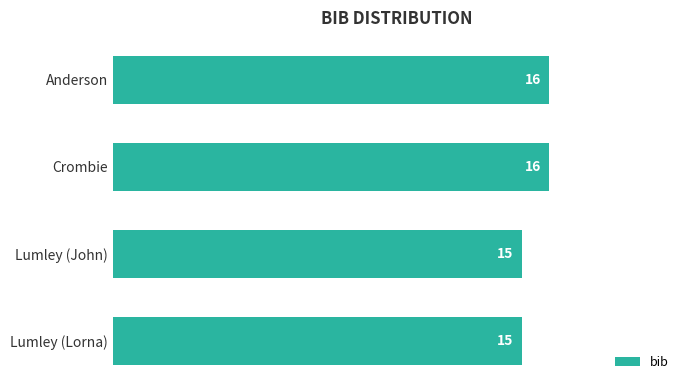

Which has a higher value, Lumley (John) or Crombie?

Crombie